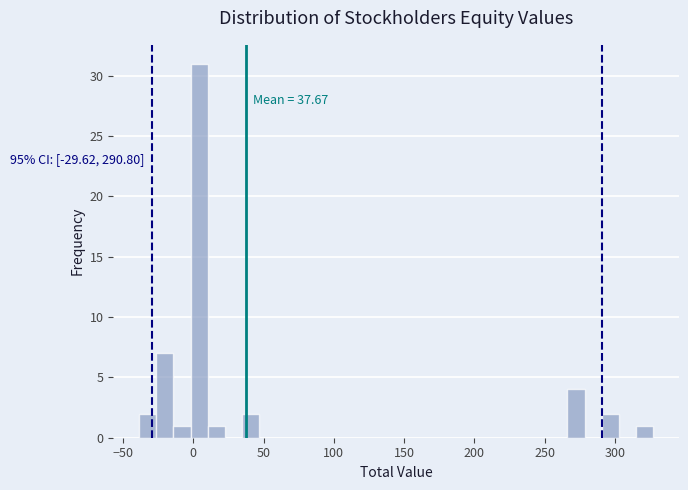

Read against the x-axis, roughly where is the centre of the tallest bar?

5